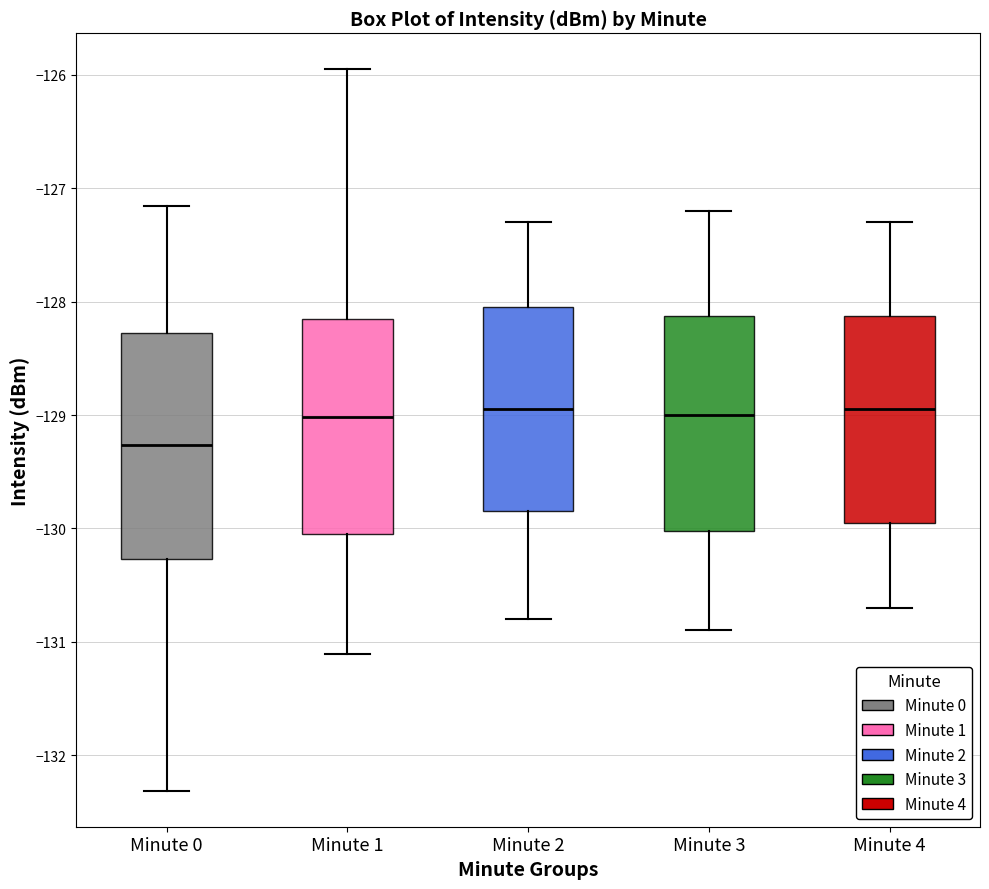

Reading left to right, read every box against the y-axis: the position of its median line, the range the box covers, and the ends of its whiskers. The values are not printed on the chart, so give them approximately, as read against the axis.

Minute 0: median -129.3, box -130.3 to -128.3, whiskers -132.3 to -127.2
Minute 1: median -129.0, box -130.0 to -128.1, whiskers -131.1 to -126.0
Minute 2: median -128.9, box -129.8 to -128.0, whiskers -130.8 to -127.3
Minute 3: median -129.0, box -130.0 to -128.1, whiskers -130.9 to -127.2
Minute 4: median -128.9, box -129.9 to -128.1, whiskers -130.7 to -127.3